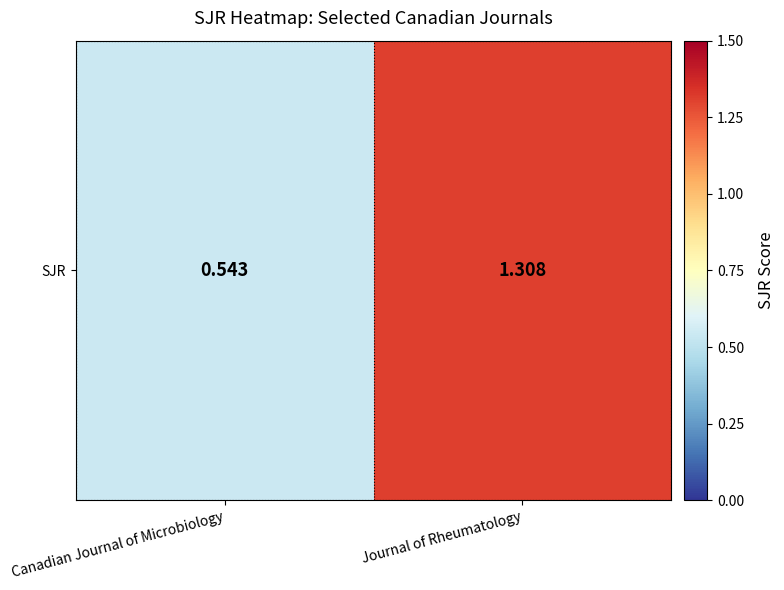

What value does the data have at Canadian Journal of Microbiology?

0.5